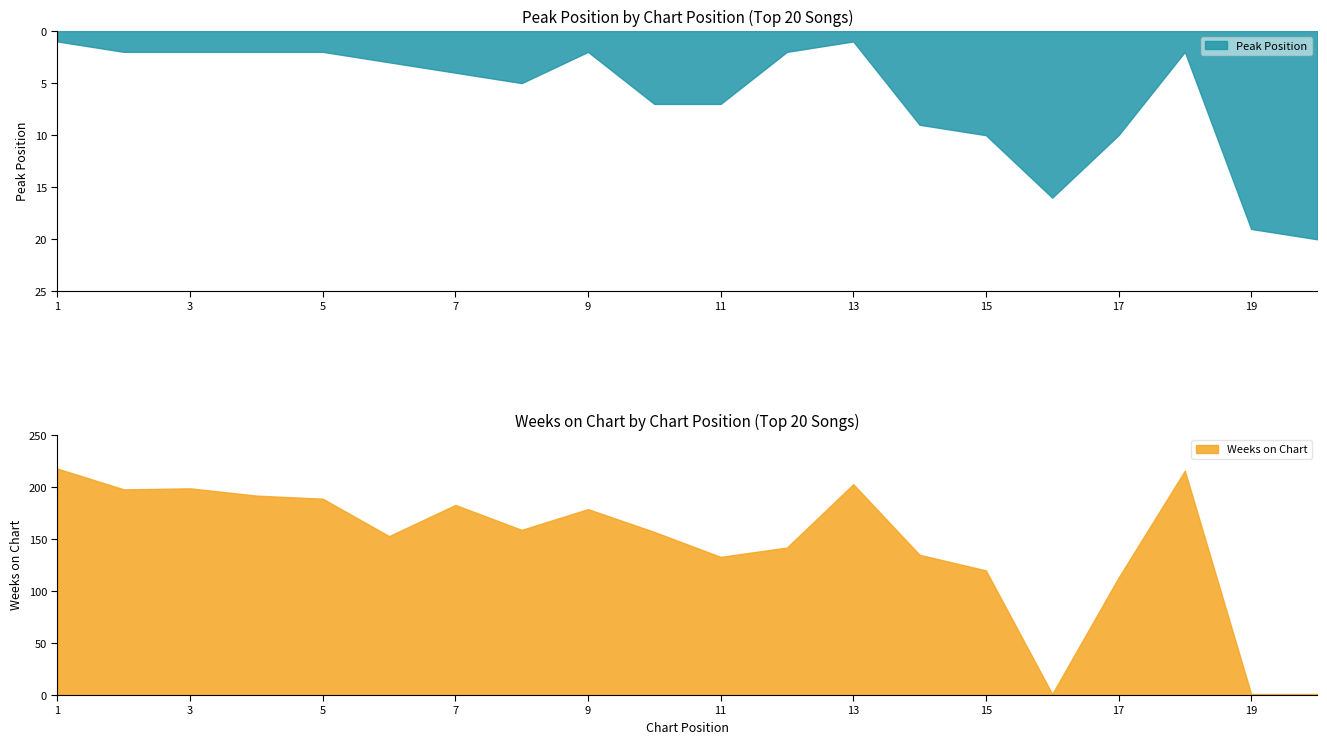

How many data points in Peak Position are above 4?

9